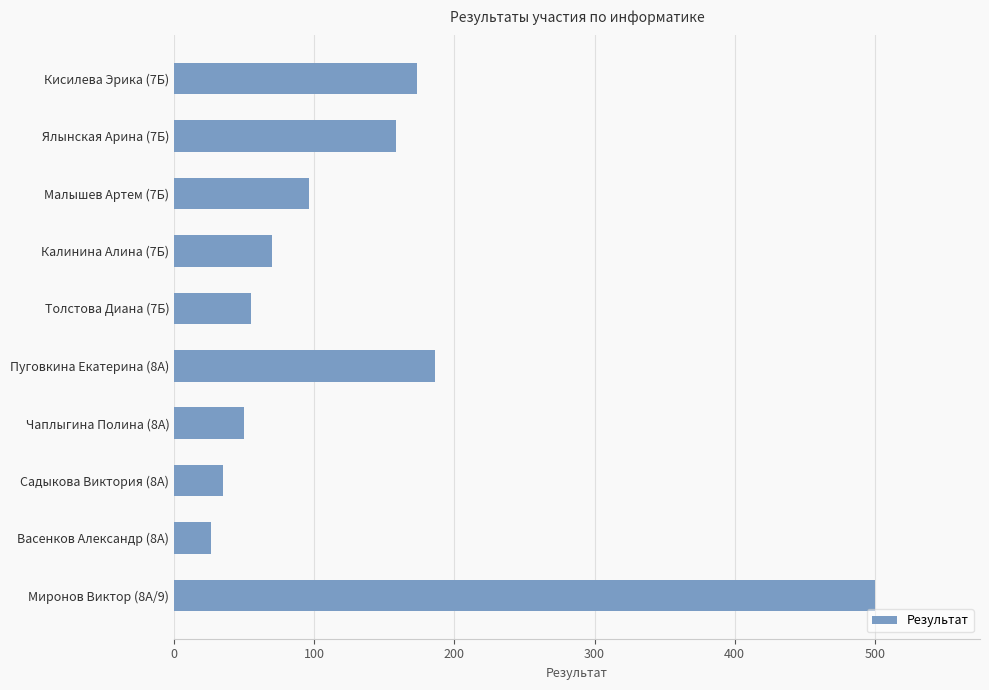

Are the bars grouped side by side (vs. stacked)?

No